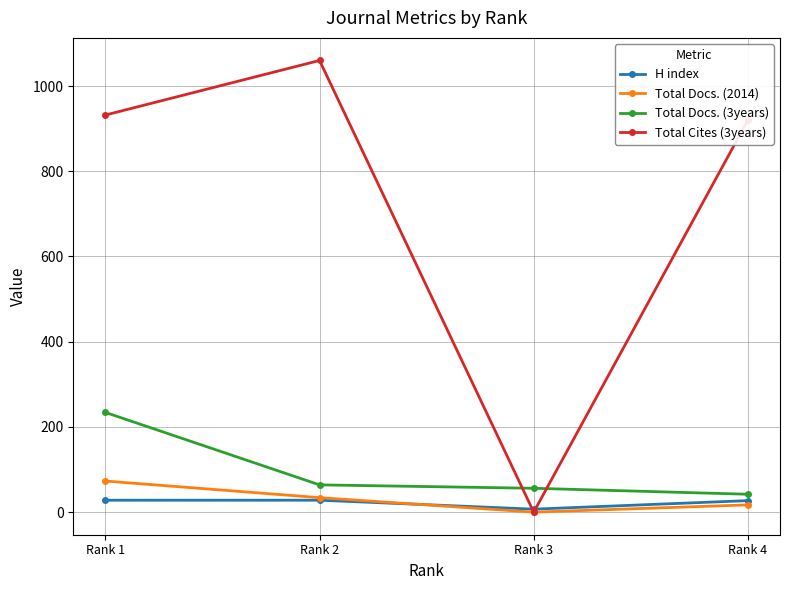

How many lines are shown in the chart?

4